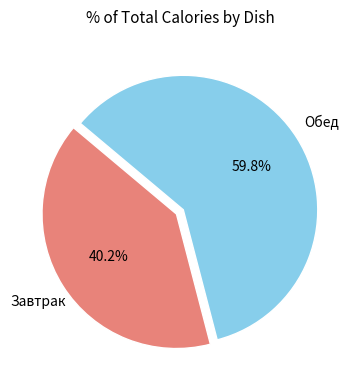

Does any single category account for the majority?

Yes